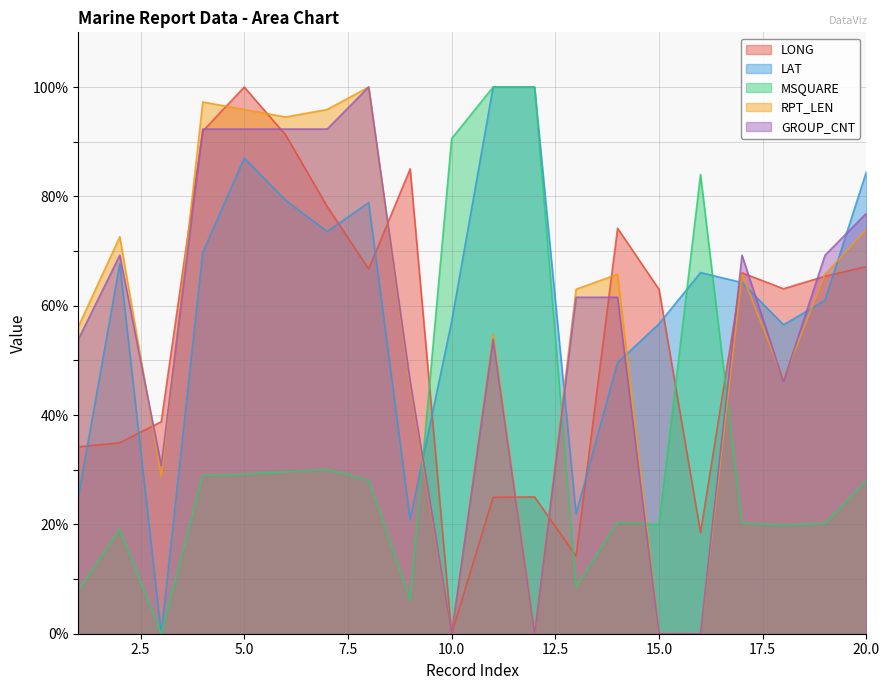

Reading right to left, extract all data points from this chart.

LONG: 20=67.2	19=65.4	18=63.1	17=66.0	16=18.5	15=63.0	14=74.2	13=14.2	12=25.0	11=25.0	10=0.0	9=85.0	8=66.7	7=78.1	6=91.2	5=100.0	4=91.9	3=38.8	2=34.9	1=34.2
LAT: 20=84.6	19=61.0	18=56.5	17=64.2	16=66.1	15=56.7	14=49.6	13=22.0	12=100.0	11=100.0	10=57.1	9=20.9	8=78.9	7=73.6	6=79.3	5=87.0	4=69.7	3=0.0	2=67.7	1=25.0
MSQUARE: 20=28.1	19=20.2	18=20.0	17=20.2	16=84.0	15=20.0	14=20.4	13=8.6	12=100.0	11=100.0	10=90.6	9=6.1	8=28.1	7=30.0	6=29.6	5=29.2	4=28.9	3=0.0	2=19.1	1=7.9
RPT_LEN: 20=74.0	19=65.8	18=46.6	17=65.8	16=0.0	15=0.0	14=65.8	13=63.0	12=0.0	11=54.8	10=0.0	9=45.2	8=100.0	7=95.9	6=94.5	5=95.9	4=97.3	3=28.8	2=72.6	1=56.2
GROUP_CNT: 20=76.9	19=69.2	18=46.2	17=69.2	16=0.0	15=0.0	14=61.5	13=61.5	12=0.0	11=53.8	10=0.0	9=46.2	8=100.0	7=92.3	6=92.3	5=92.3	4=92.3	3=30.8	2=69.2	1=53.8